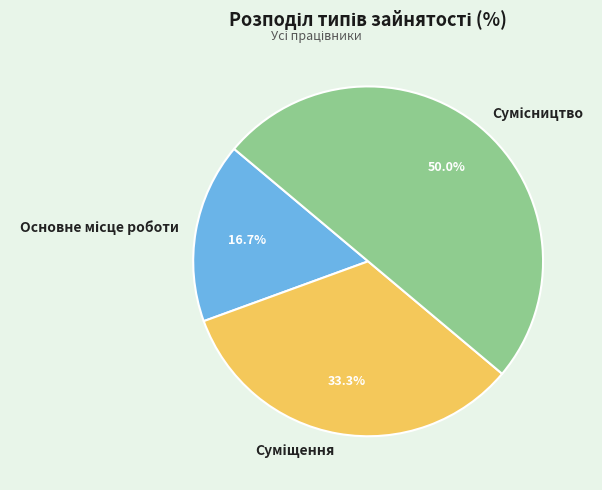

Count the number of slices in the pie.

3